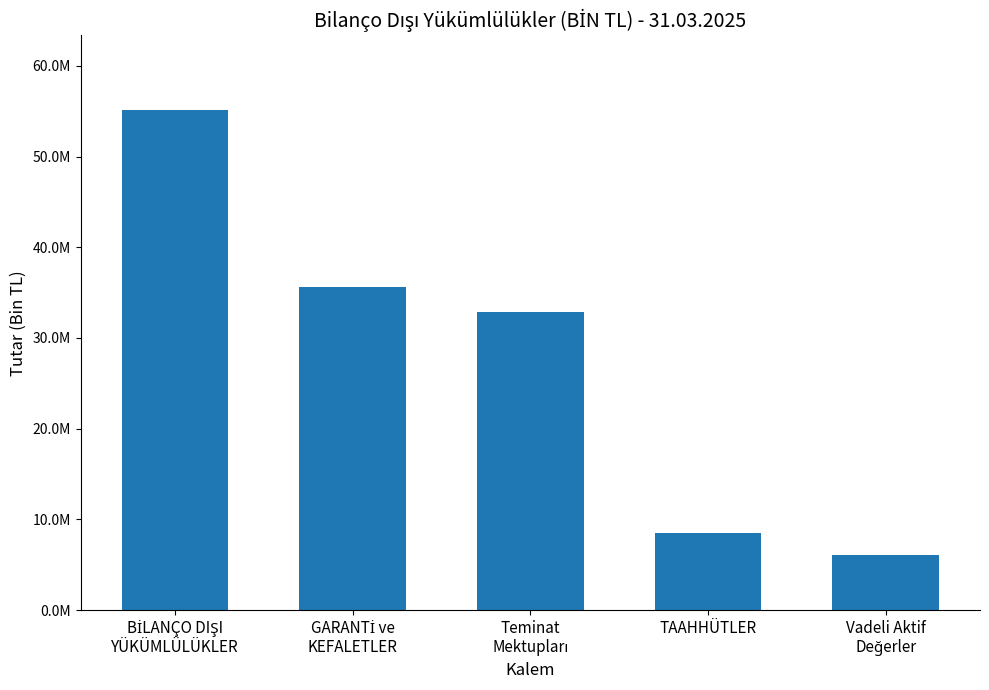

Are the bars horizontal?

No